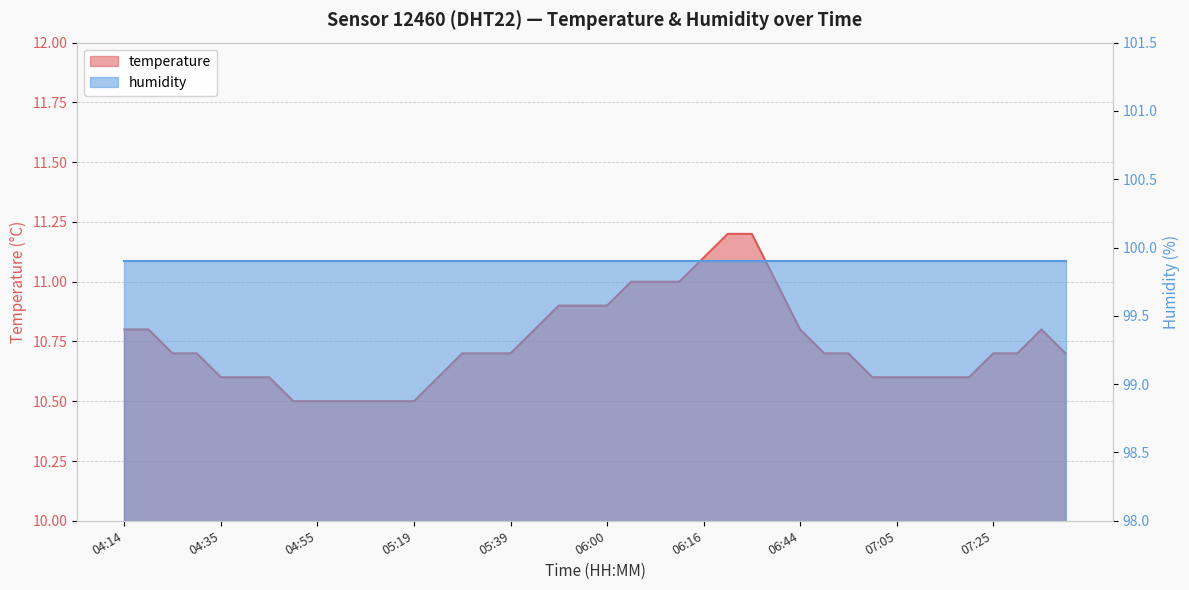

Rank the categories by value from lowest to highest.

04:47, 04:55, 04:59, 05:03, 05:07, 05:19, 04:35, 04:39, 04:43, 05:23, 06:56, 07:05, 07:09, 07:17, 07:21, 04:22, 04:26, 05:31, 05:35, 05:39, 06:48, 06:52, 07:25, 07:29, 07:41, 04:14, 04:18, 05:43, 06:44, 07:33, 05:51, 05:56, 06:00, 06:04, 06:08, 06:12, 06:40, 06:16, 06:24, 06:28